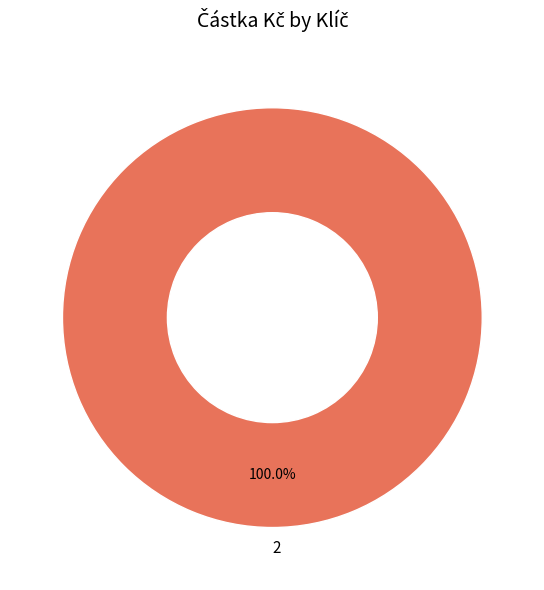

True or false: 2 accounts for 100% of the total.

True